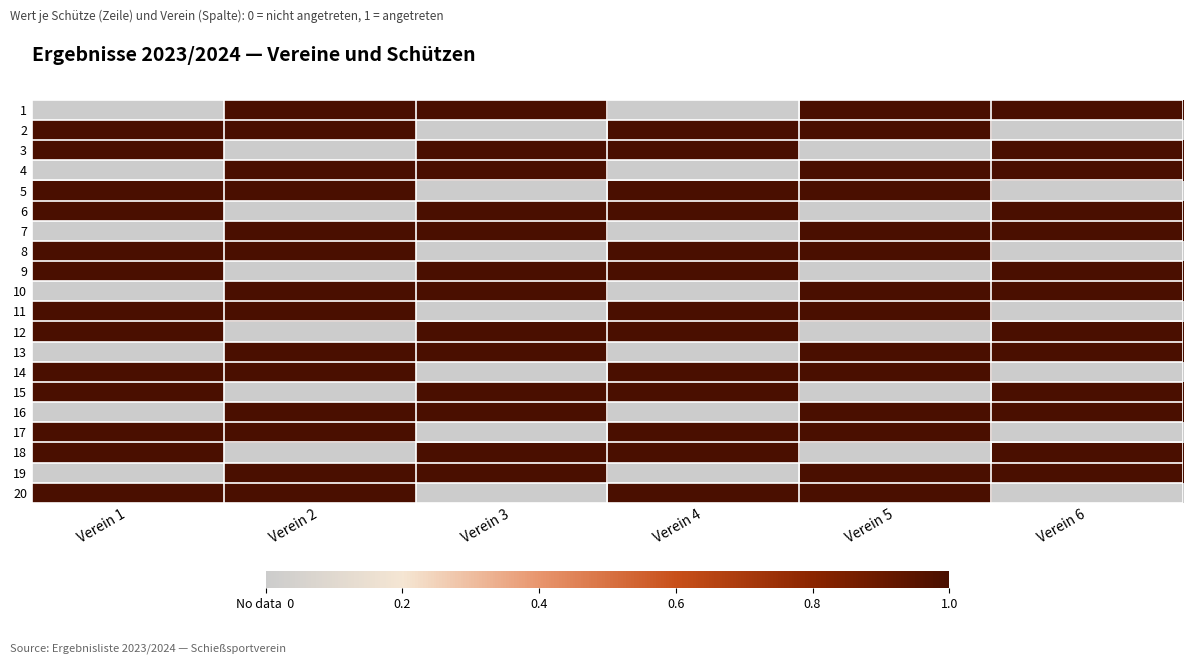

Reading left to right, list all the values displayed in this chart.

1: Verein 1=0	Verein 2=1	Verein 3=1	Verein 4=0	Verein 5=1	Verein 6=1
2: Verein 1=1	Verein 2=1	Verein 3=0	Verein 4=1	Verein 5=1	Verein 6=0
3: Verein 1=1	Verein 2=0	Verein 3=1	Verein 4=1	Verein 5=0	Verein 6=1
4: Verein 1=0	Verein 2=1	Verein 3=1	Verein 4=0	Verein 5=1	Verein 6=1
5: Verein 1=1	Verein 2=1	Verein 3=0	Verein 4=1	Verein 5=1	Verein 6=0
6: Verein 1=1	Verein 2=0	Verein 3=1	Verein 4=1	Verein 5=0	Verein 6=1
7: Verein 1=0	Verein 2=1	Verein 3=1	Verein 4=0	Verein 5=1	Verein 6=1
8: Verein 1=1	Verein 2=1	Verein 3=0	Verein 4=1	Verein 5=1	Verein 6=0
9: Verein 1=1	Verein 2=0	Verein 3=1	Verein 4=1	Verein 5=0	Verein 6=1
10: Verein 1=0	Verein 2=1	Verein 3=1	Verein 4=0	Verein 5=1	Verein 6=1
11: Verein 1=1	Verein 2=1	Verein 3=0	Verein 4=1	Verein 5=1	Verein 6=0
12: Verein 1=1	Verein 2=0	Verein 3=1	Verein 4=1	Verein 5=0	Verein 6=1
13: Verein 1=0	Verein 2=1	Verein 3=1	Verein 4=0	Verein 5=1	Verein 6=1
14: Verein 1=1	Verein 2=1	Verein 3=0	Verein 4=1	Verein 5=1	Verein 6=0
15: Verein 1=1	Verein 2=0	Verein 3=1	Verein 4=1	Verein 5=0	Verein 6=1
16: Verein 1=0	Verein 2=1	Verein 3=1	Verein 4=0	Verein 5=1	Verein 6=1
17: Verein 1=1	Verein 2=1	Verein 3=0	Verein 4=1	Verein 5=1	Verein 6=0
18: Verein 1=1	Verein 2=0	Verein 3=1	Verein 4=1	Verein 5=0	Verein 6=1
19: Verein 1=0	Verein 2=1	Verein 3=1	Verein 4=0	Verein 5=1	Verein 6=1
20: Verein 1=1	Verein 2=1	Verein 3=0	Verein 4=1	Verein 5=1	Verein 6=0